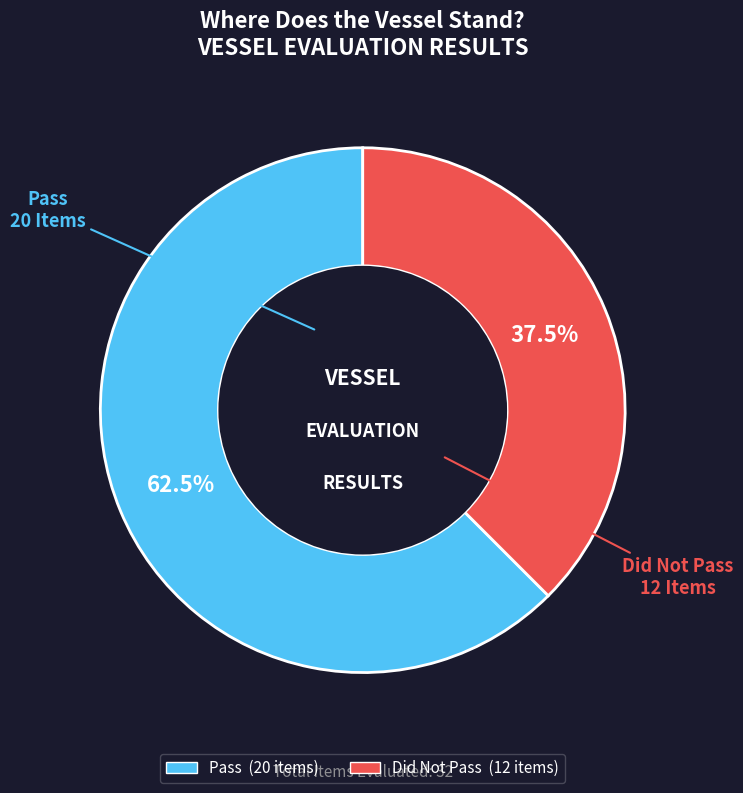

Which slice is the smallest?

Did not Pass